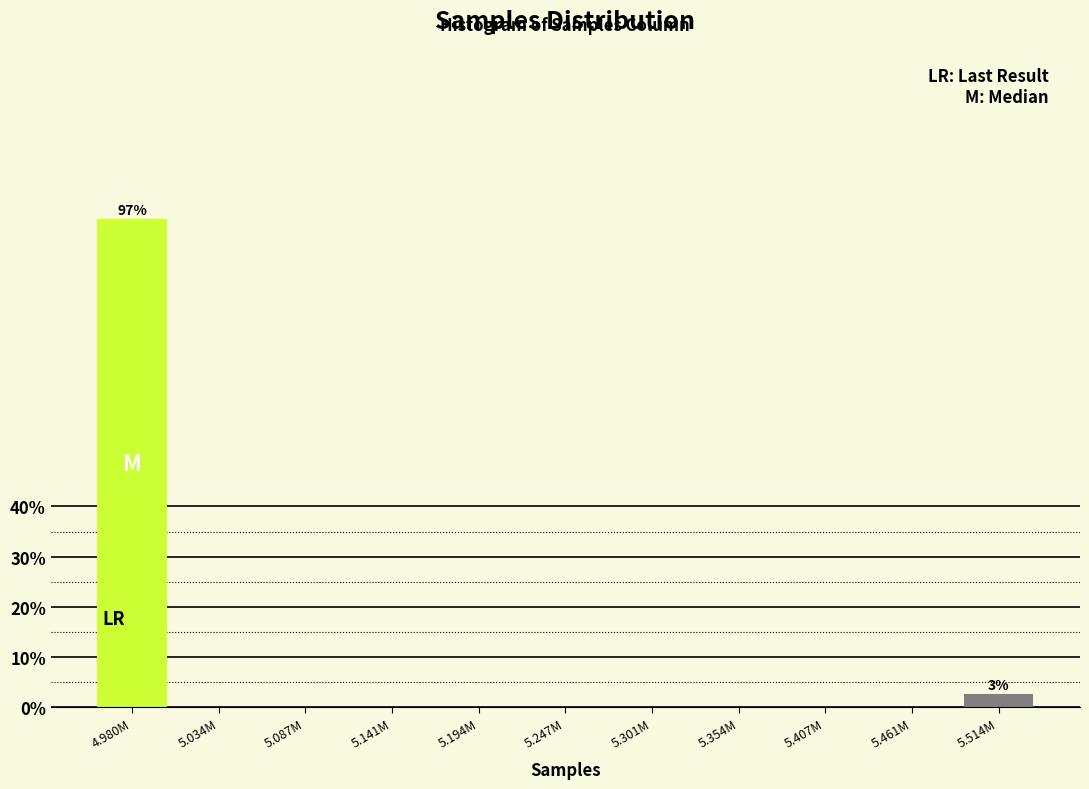

Reading left to right, extract all data points from this chart.

4.980M=97.3	5.034M=0.0	5.087M=0.0	5.141M=0.0	5.194M=0.0	5.247M=0.0	5.301M=0.0	5.354M=0.0	5.407M=0.0	5.461M=0.0	5.514M=2.7